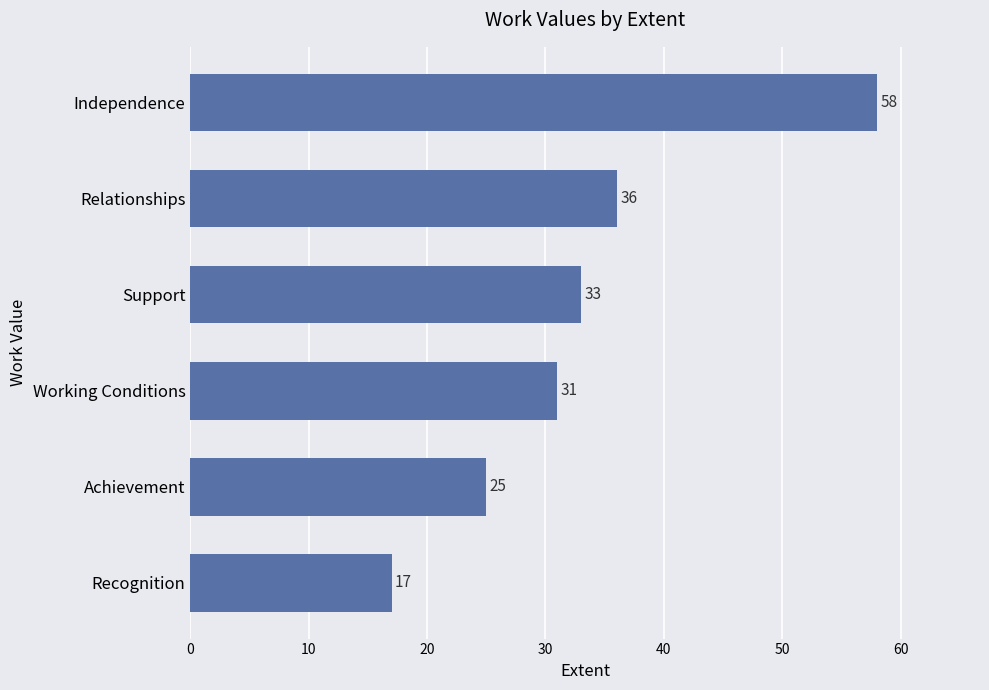

Reading bottom to top, what are all the values shown in this chart?

Recognition=17	Achievement=25	Working Conditions=31	Support=33	Relationships=36	Independence=58